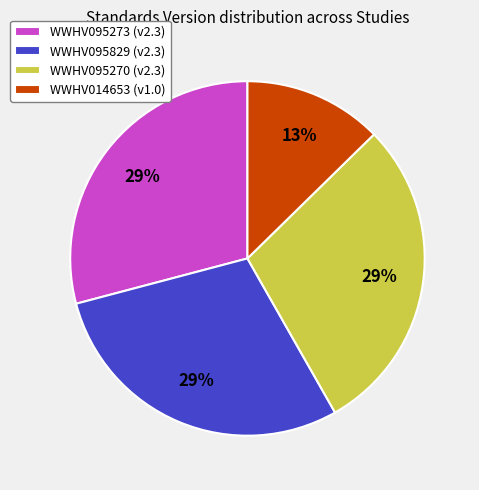

True or false: WWHV014653 accounts for 13% of the total.

True